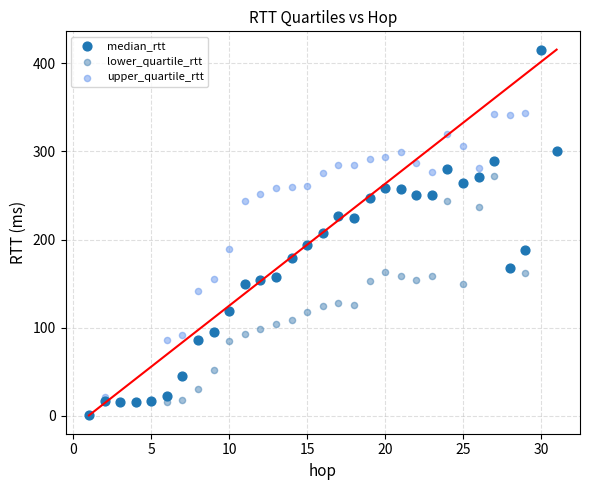

Which series has the largest Y range (max minus min)?

lower_quartile_rtt